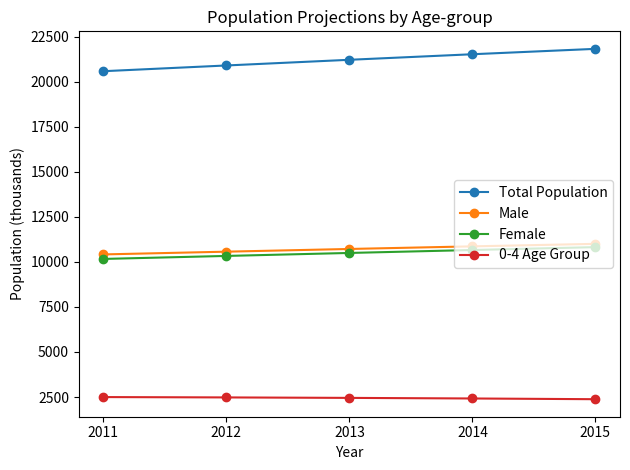

Is the value of Male at 2014 greater than the value of 0-4 Age Group at 2015?

Yes